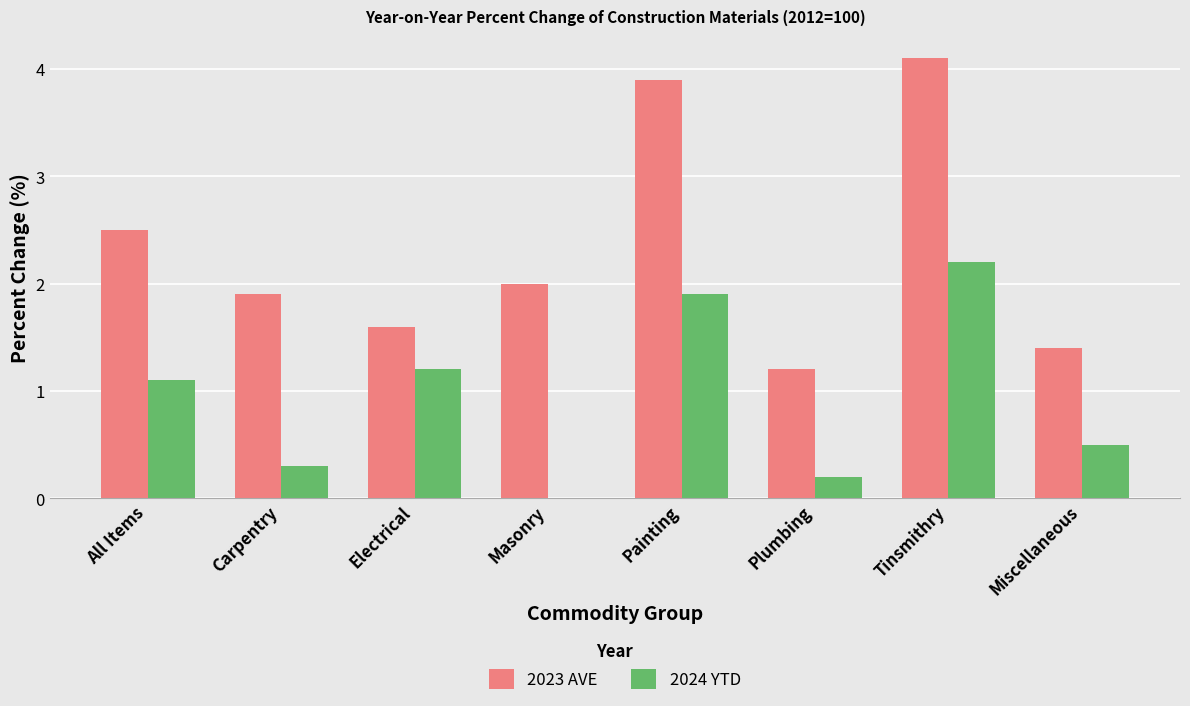

What is the difference between the 2023 AVE values at Painting and Masonry?

1.9